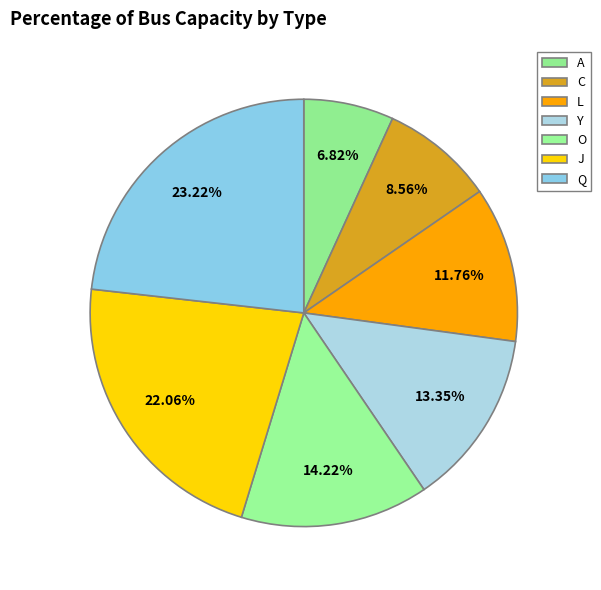

What percentage do Y and A together represent?

20.2%